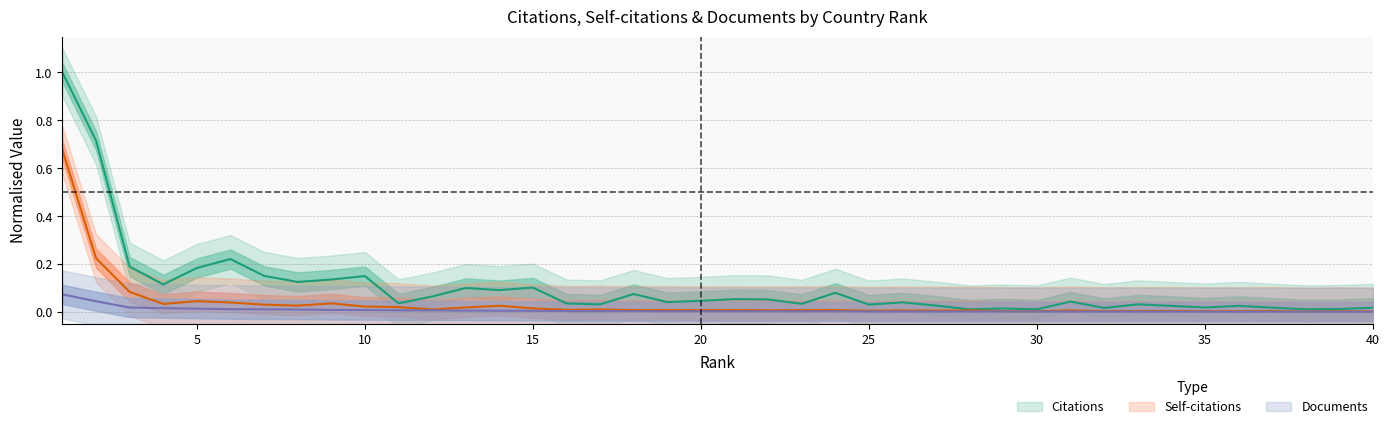

Rank the series by their maximum value, from lowest to highest.

Documents, Self-citations, Citations